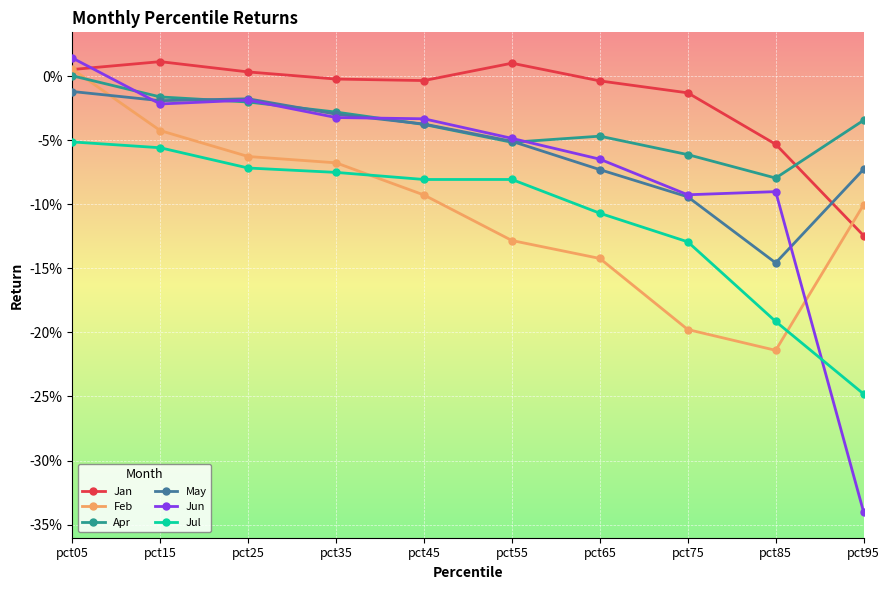

Which series has the widest spread of values?

Jun